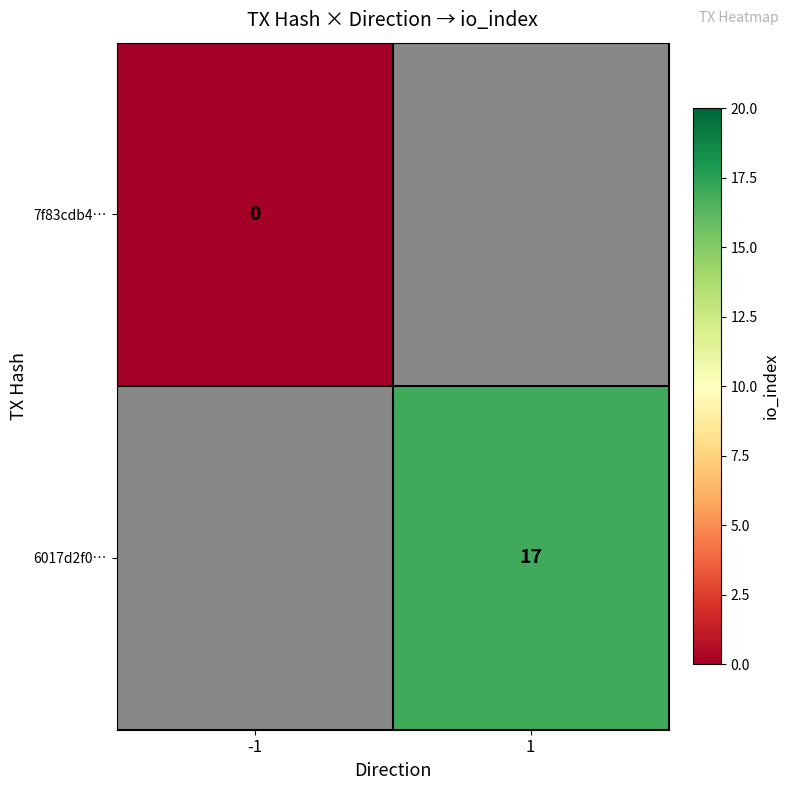

At how many categories does at least one series exceed 4?

1